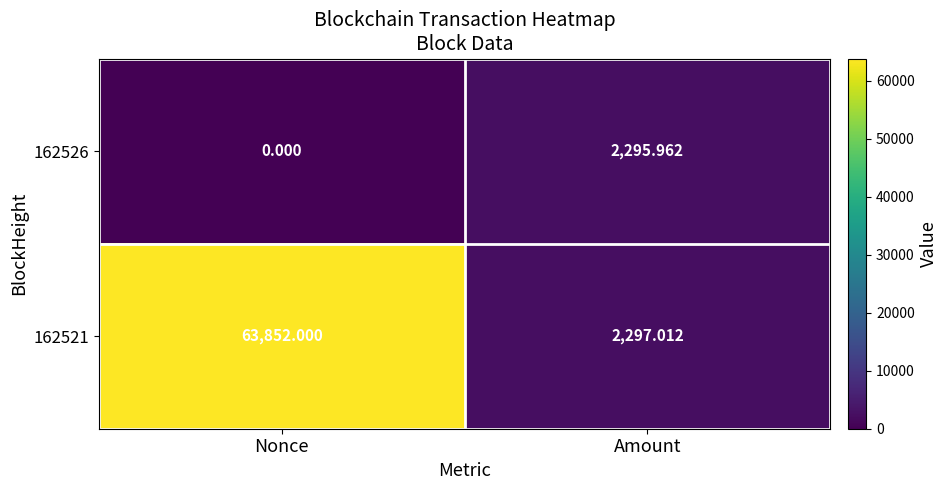

Which series has the largest total across all categories?

162521